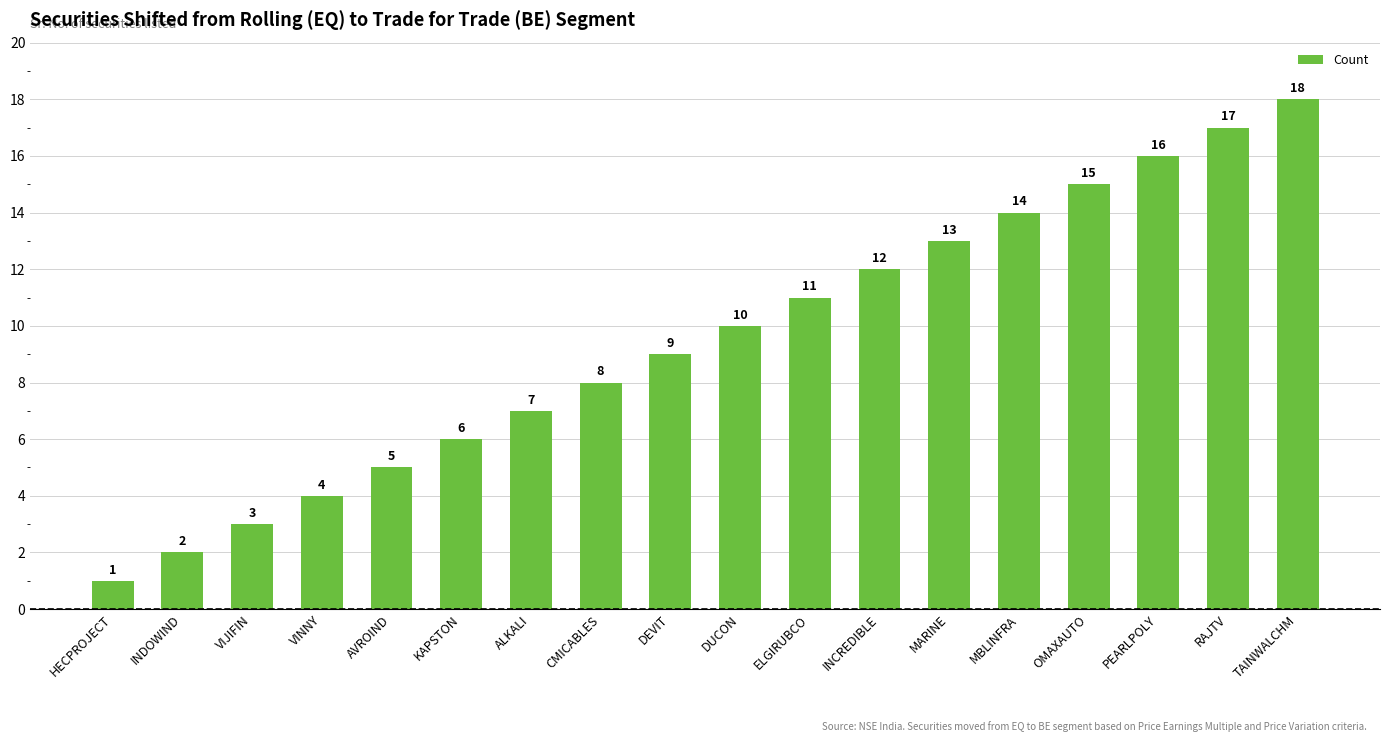

Between HECPROJECT and CMICABLES, which is larger?

CMICABLES